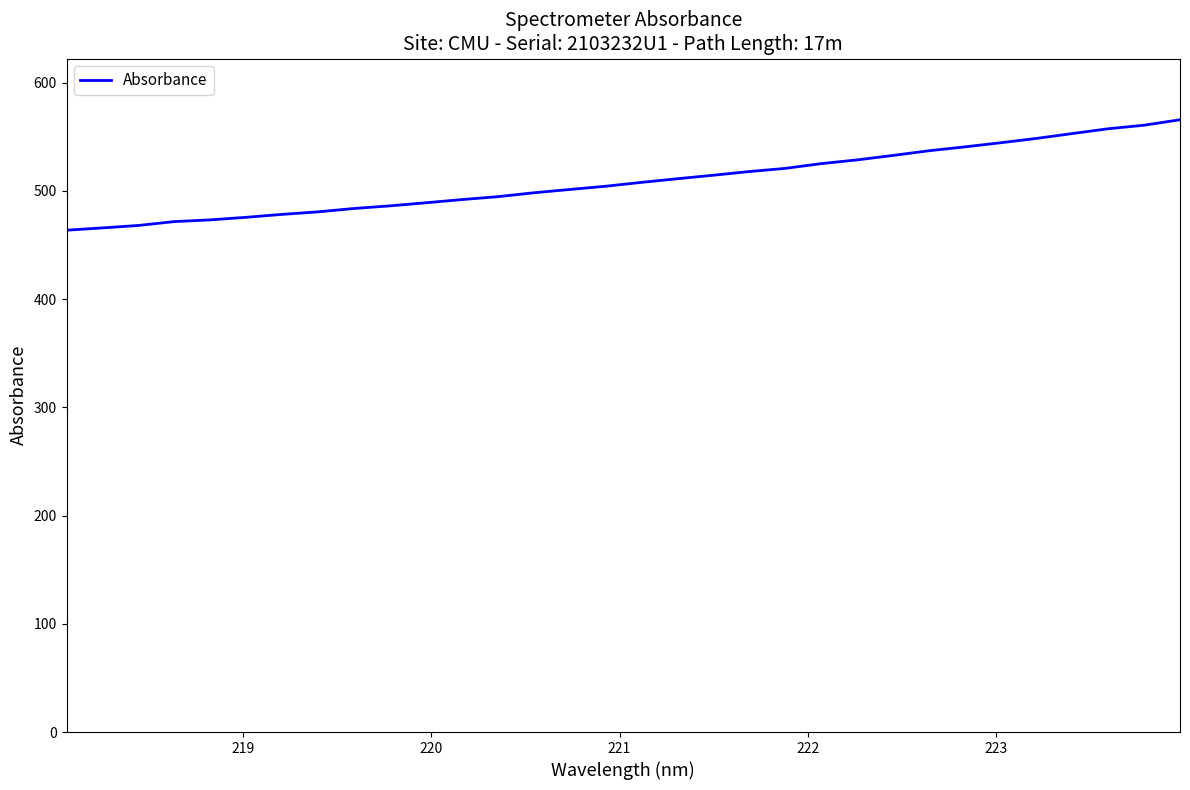

What is the sum of all values?

16295.8